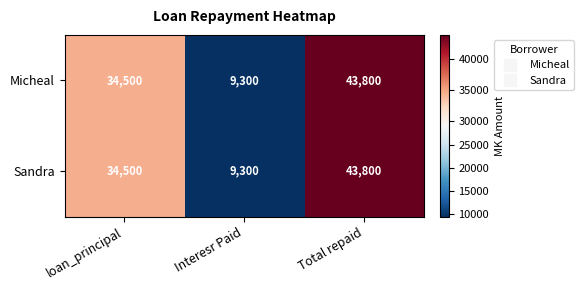

What is the total value across all series at loan_principal?

69000